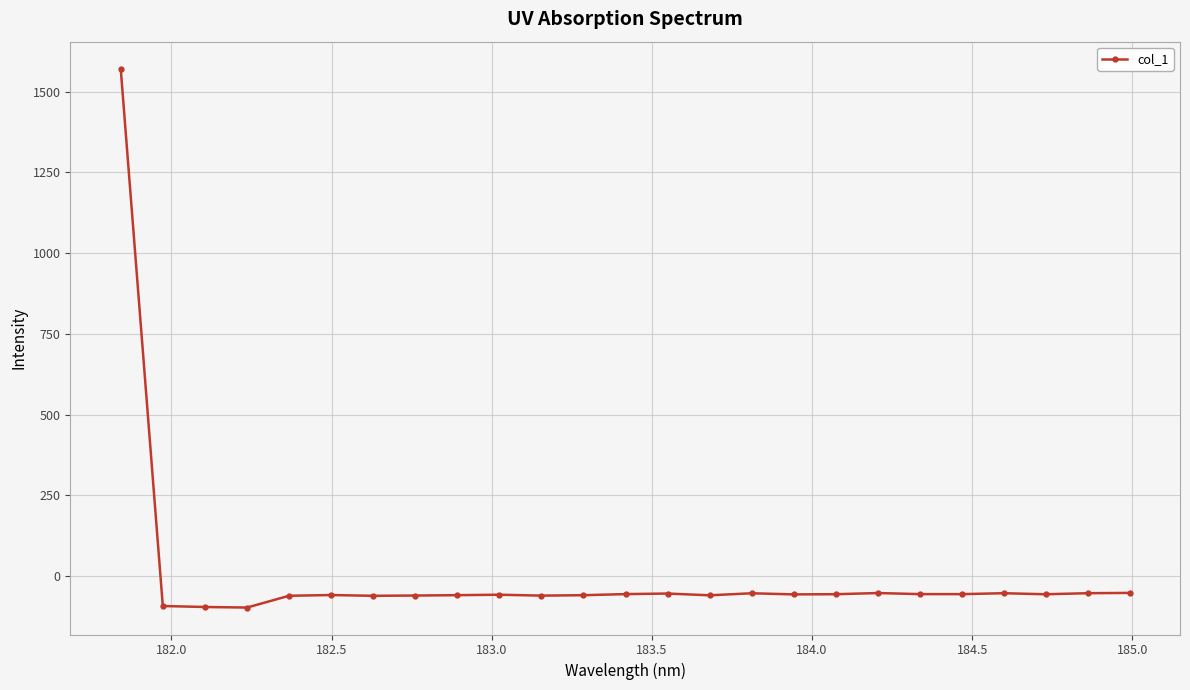

What is the value of the 22nd point from the left?

-53.0